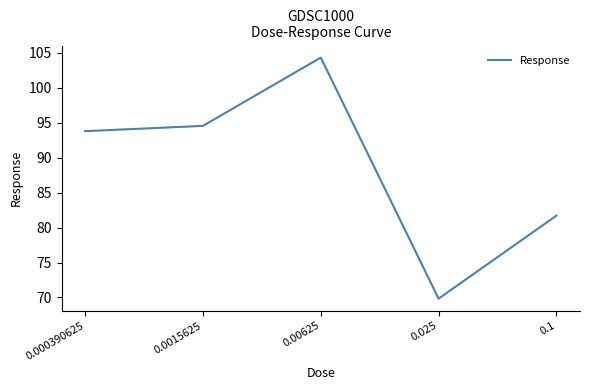

How many lines are shown in the chart?

1